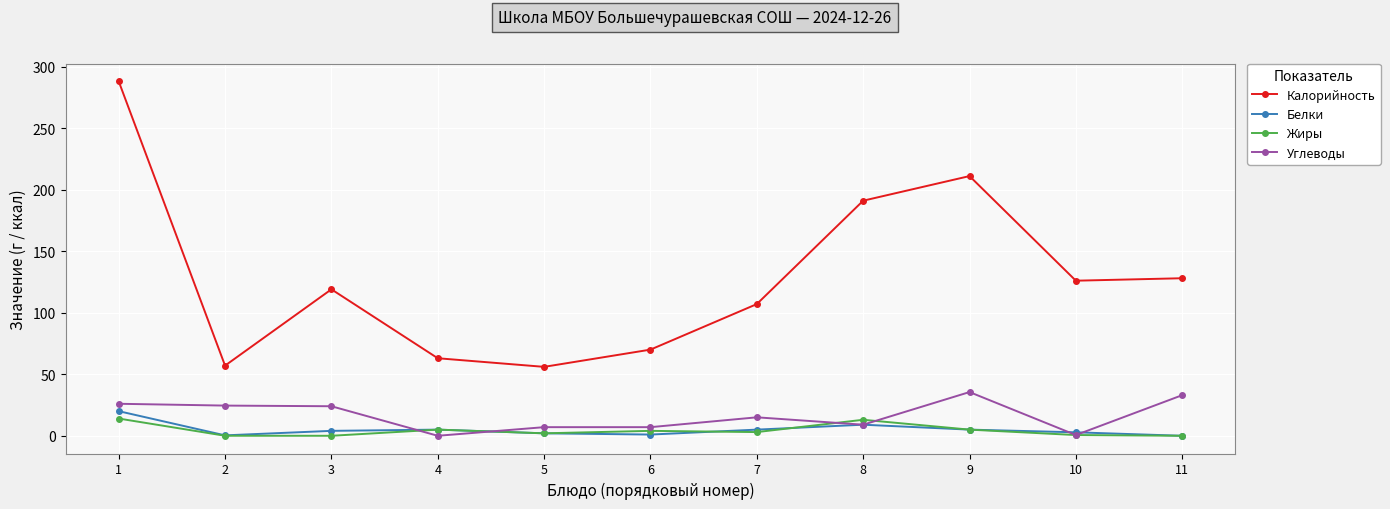

At how many categories does at least one series exceed 268?

1